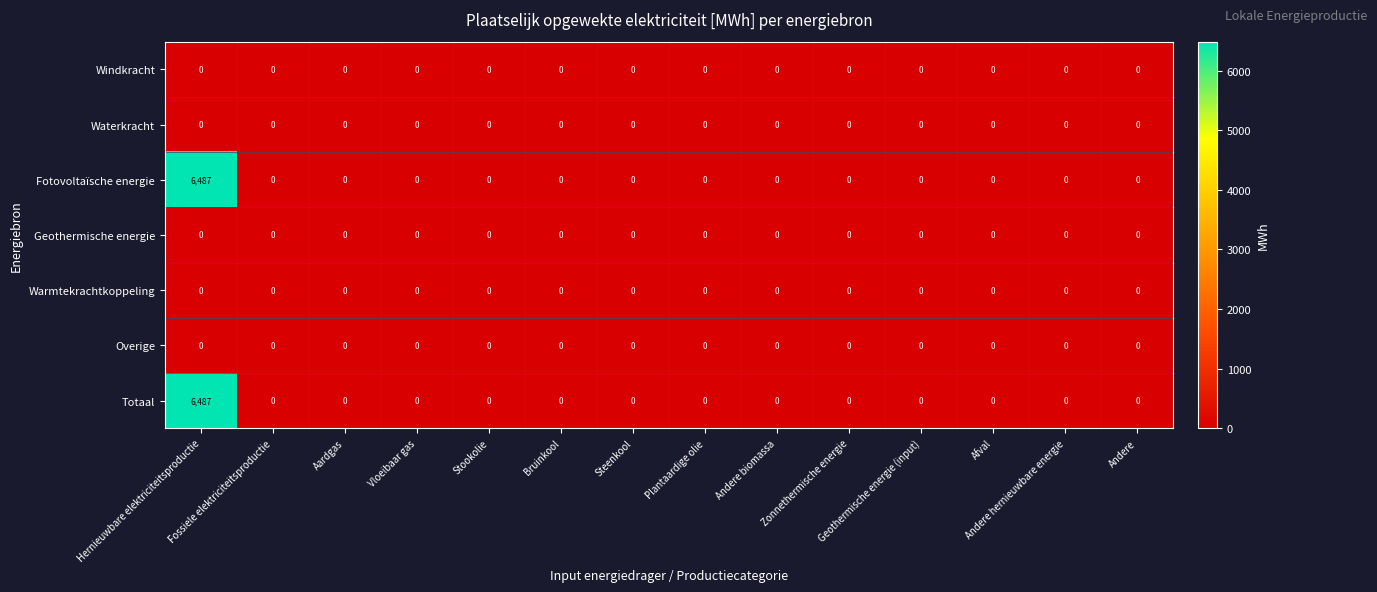

What is the greatest value displayed?

6487